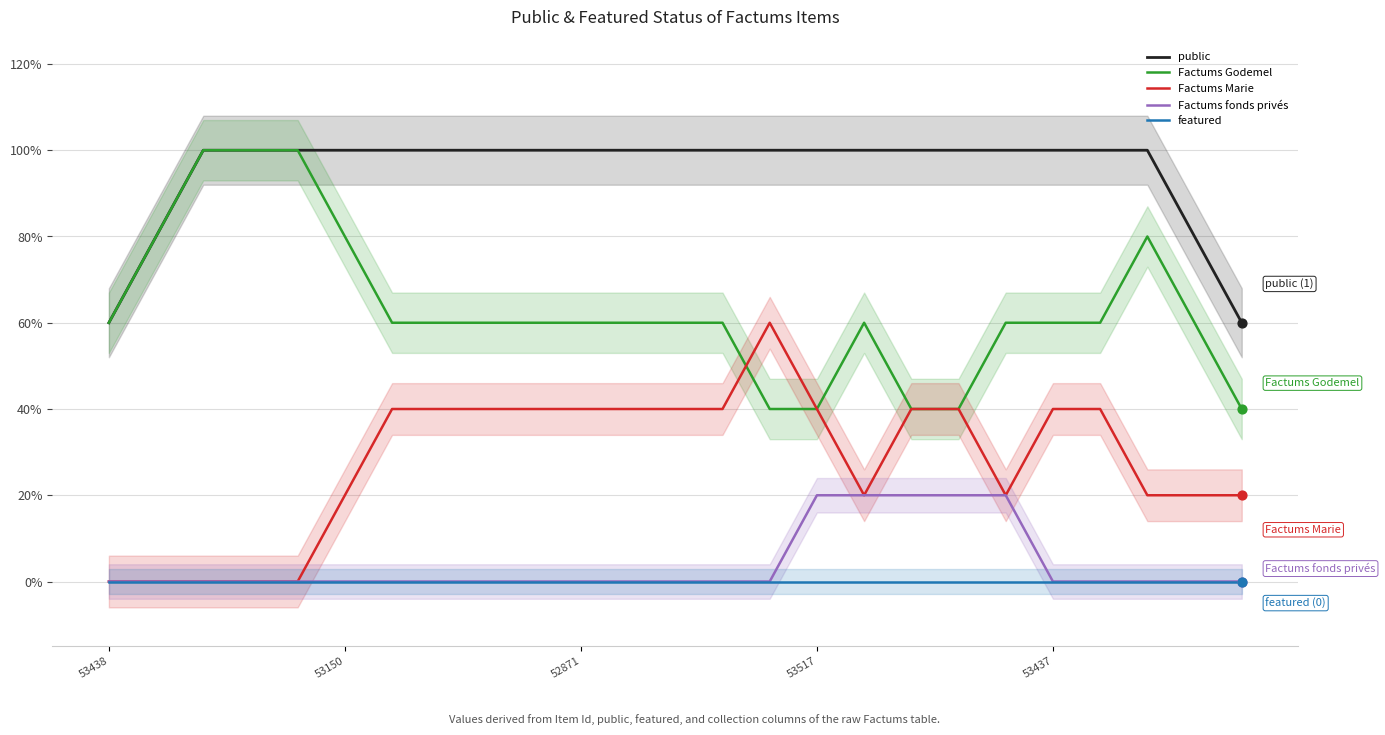

Which series contains the lowest Y value?

Factums Marie